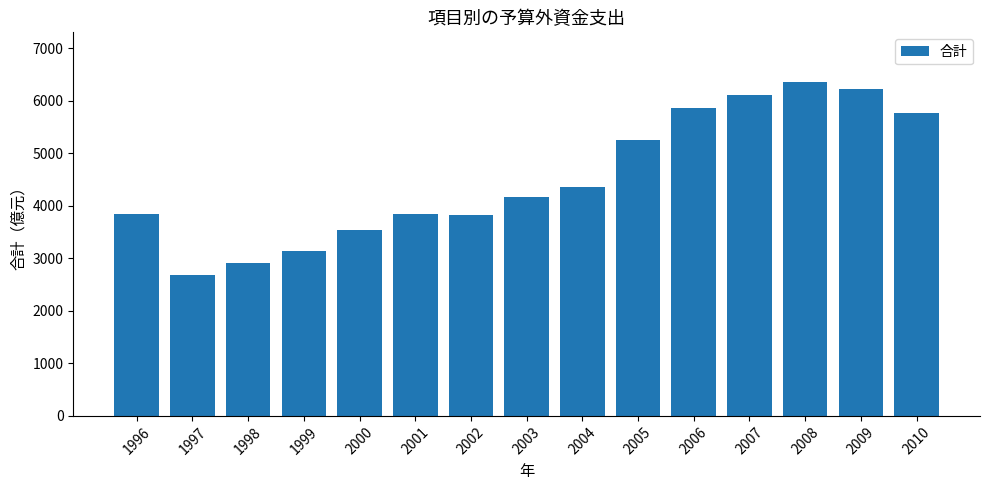

Which label corresponds to the smallest value in the chart?

1997